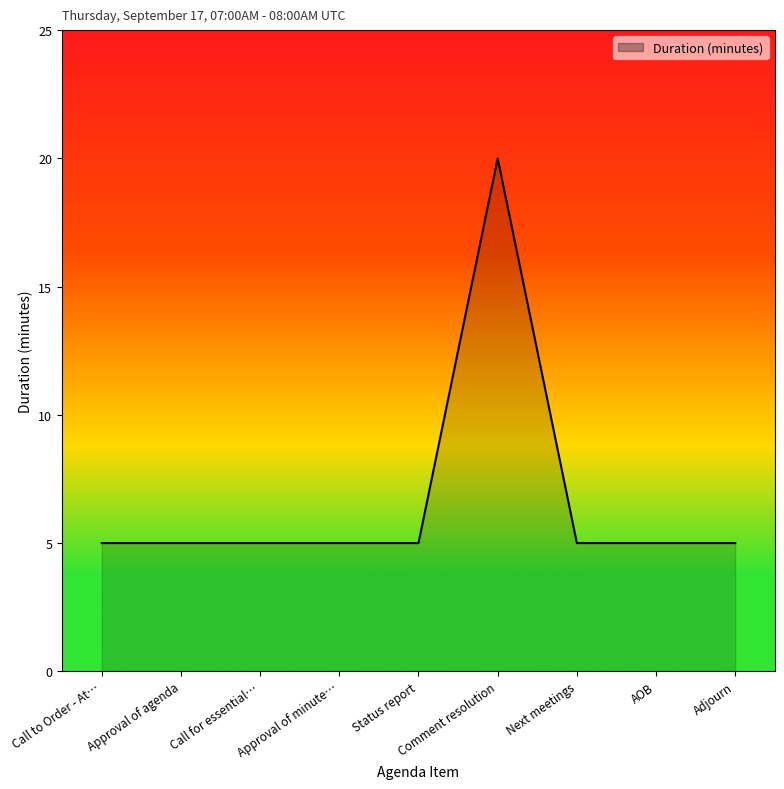

What position from the right is Status report?

5